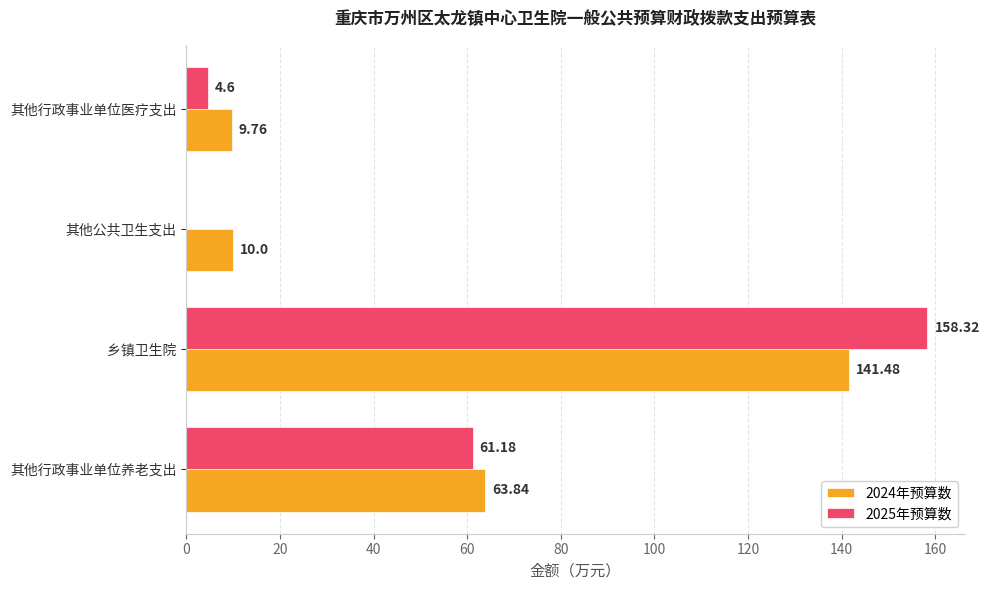

At which label does 2025年预算数 reach its peak?

乡镇卫生院